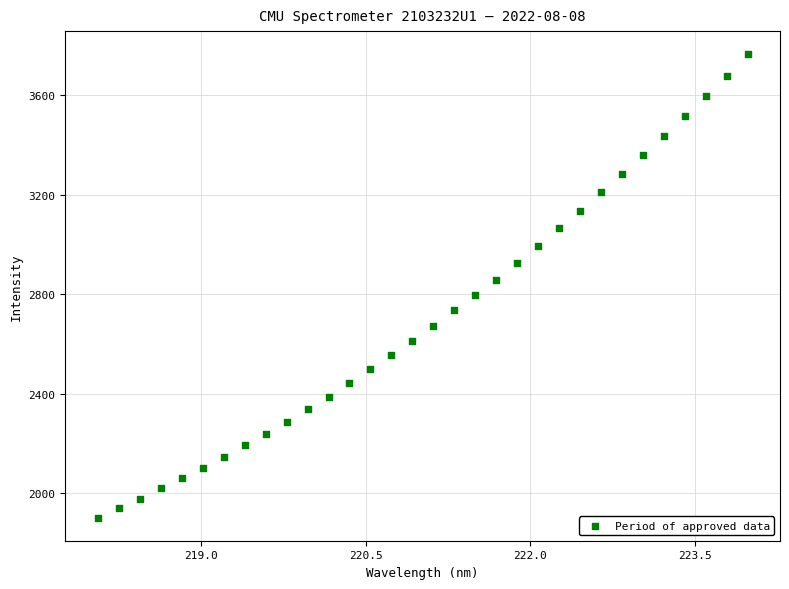

What is the range of X values (max minus min)?

5.9